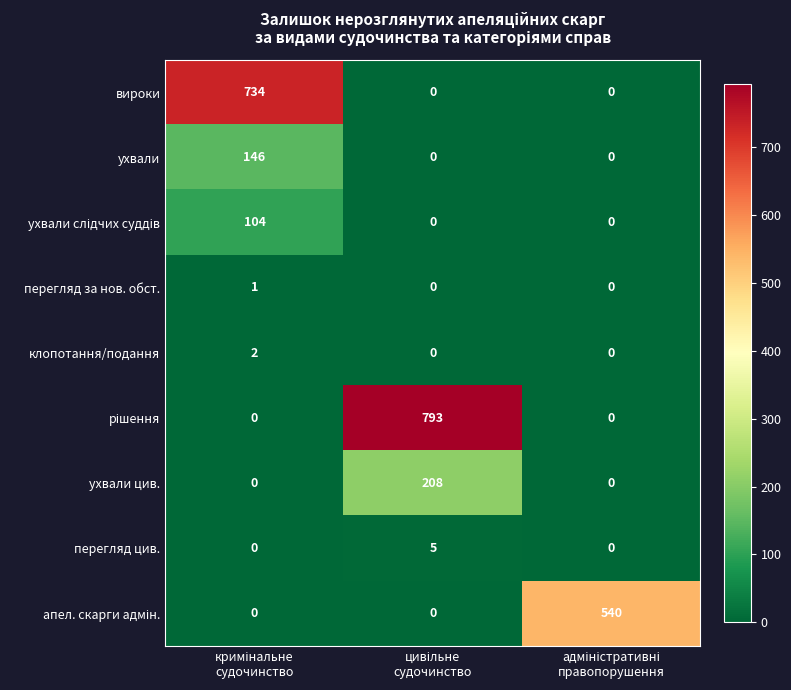

What is the sum of all ухвали values?

146